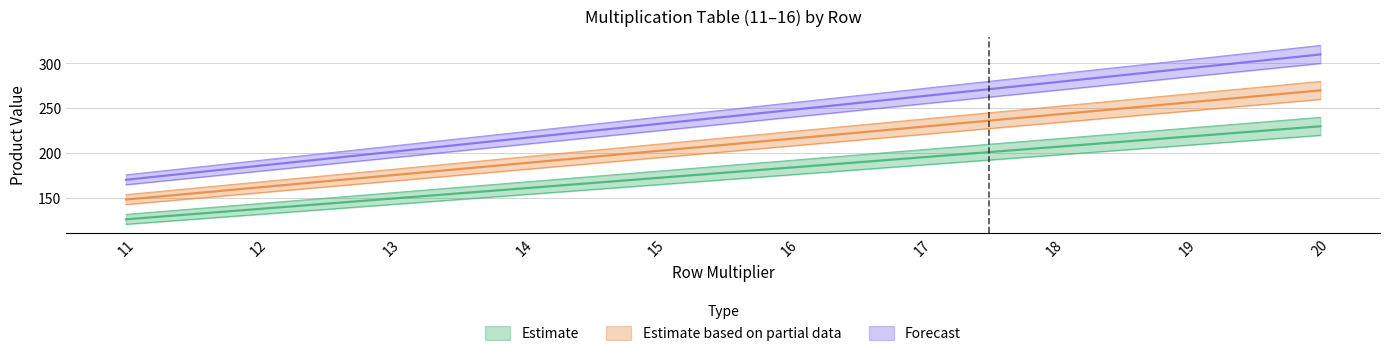

True or false: x15 and x16 cross at least once.

False